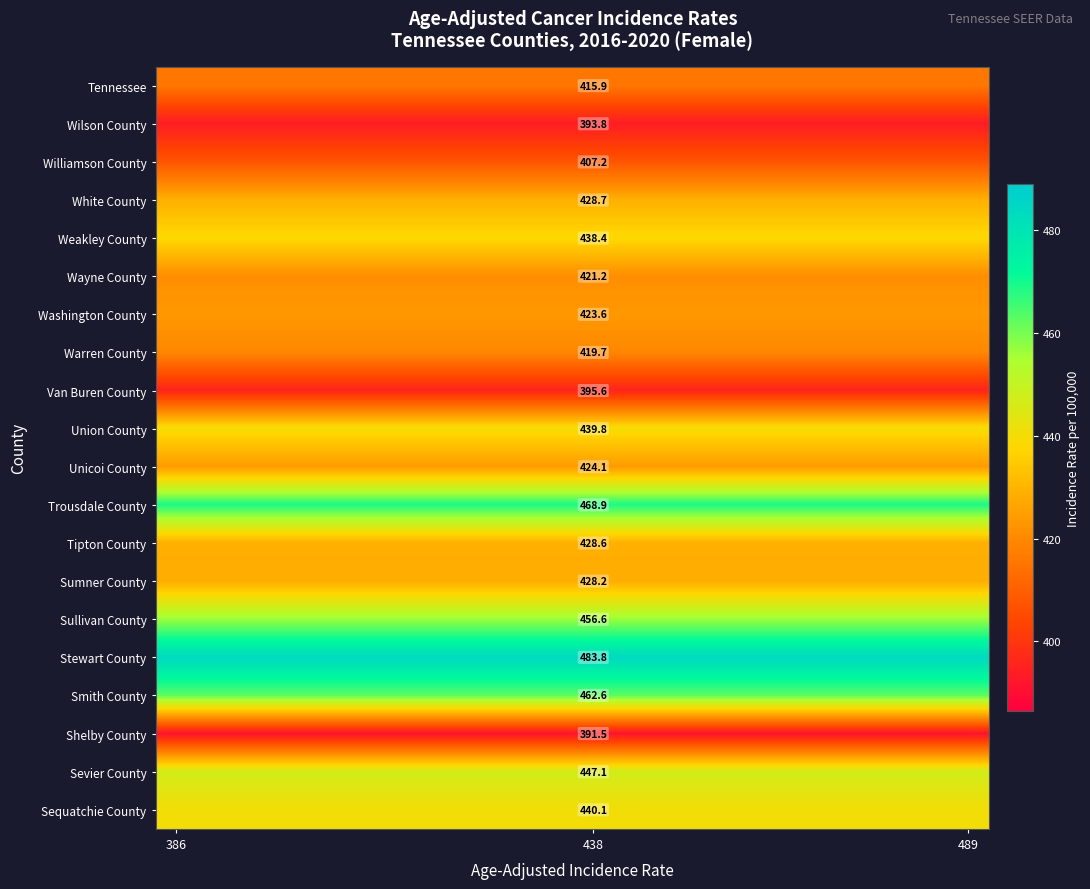

At 438, list the series in order from smallest to largest.

Shelby County, Wilson County, Van Buren County, Williamson County, Tennessee, Warren County, Wayne County, Washington County, Unicoi County, Sumner County, Tipton County, White County, Weakley County, Union County, Sequatchie County, Sevier County, Sullivan County, Smith County, Trousdale County, Stewart County